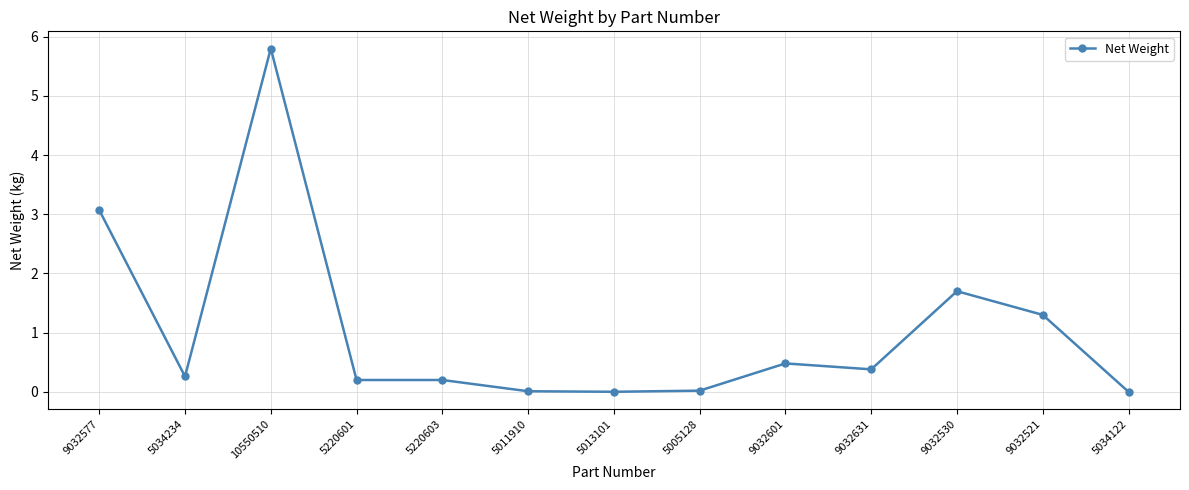

What is the change in value from 5005128 to 9032521?

+1.3